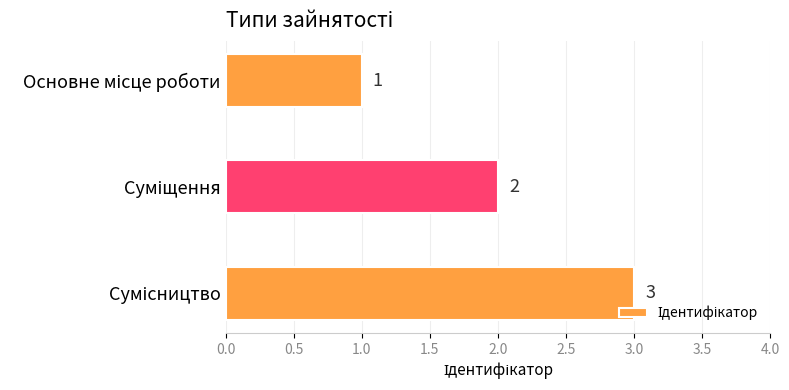

What is the value of the 1st bar from the top?

1